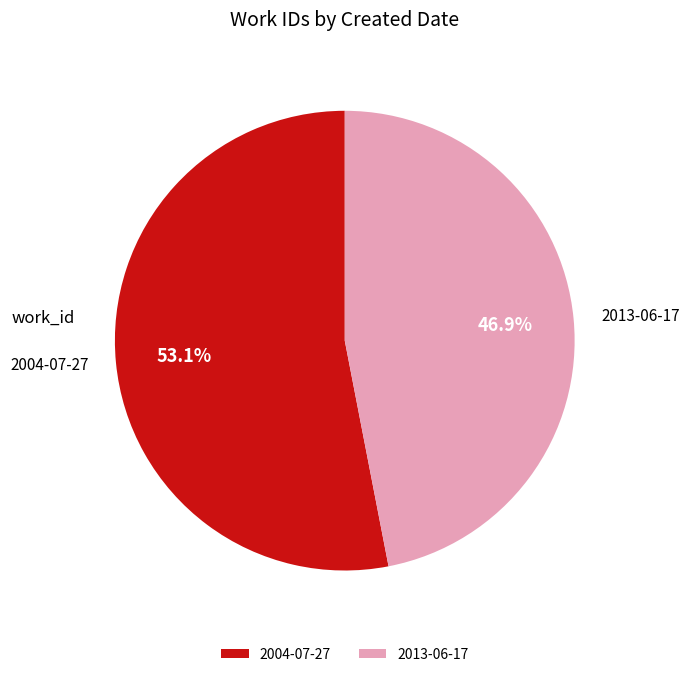

To the nearest percent, what portion does 2013-06-17 represent?

47%